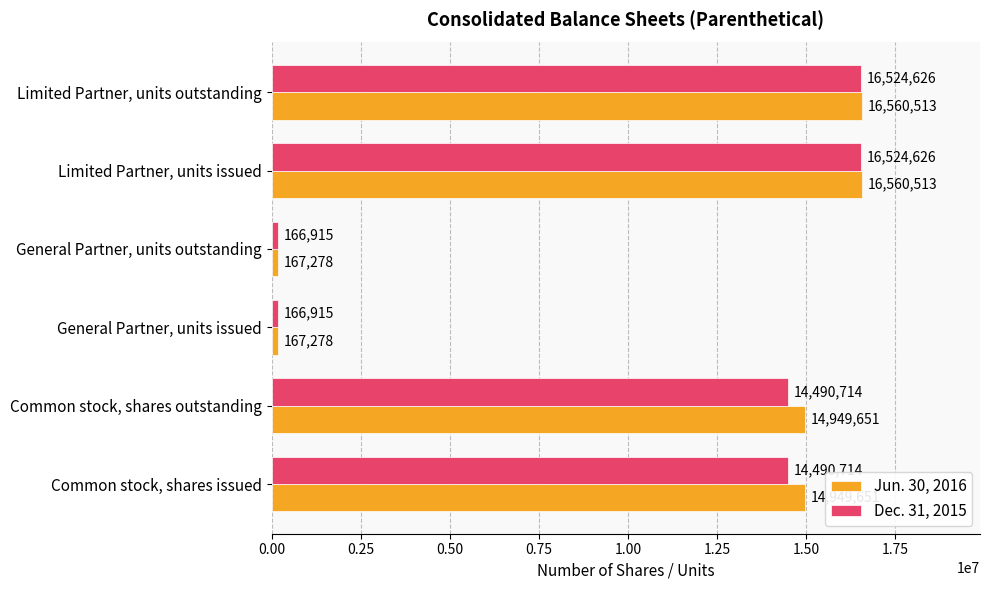

What is the maximum value for Dec. 31, 2015?

16524626